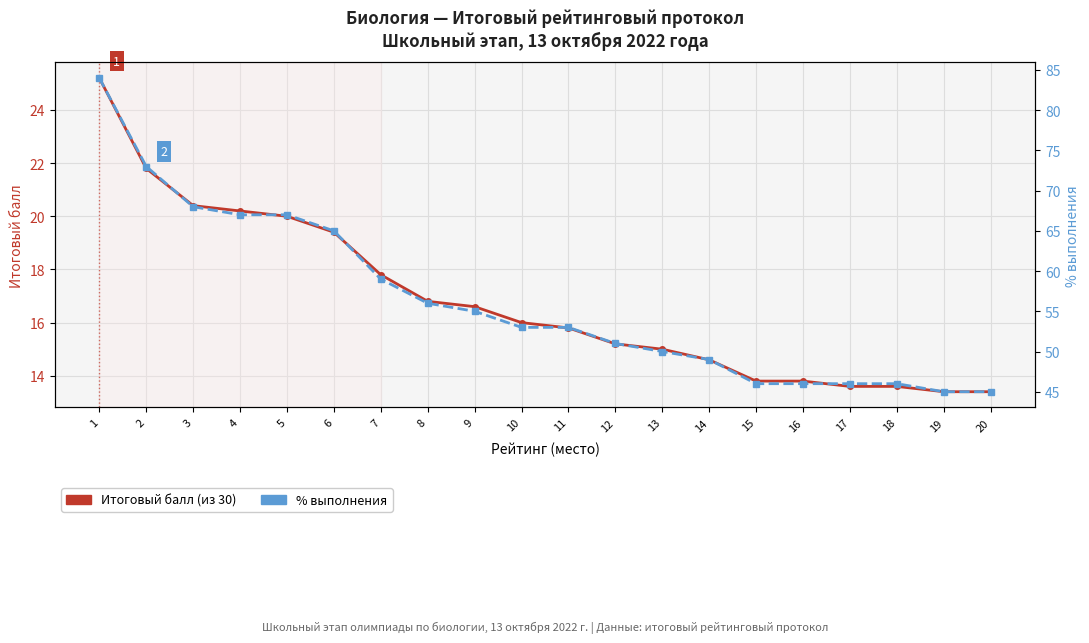

At how many categories does at least one series exceed 51?

11